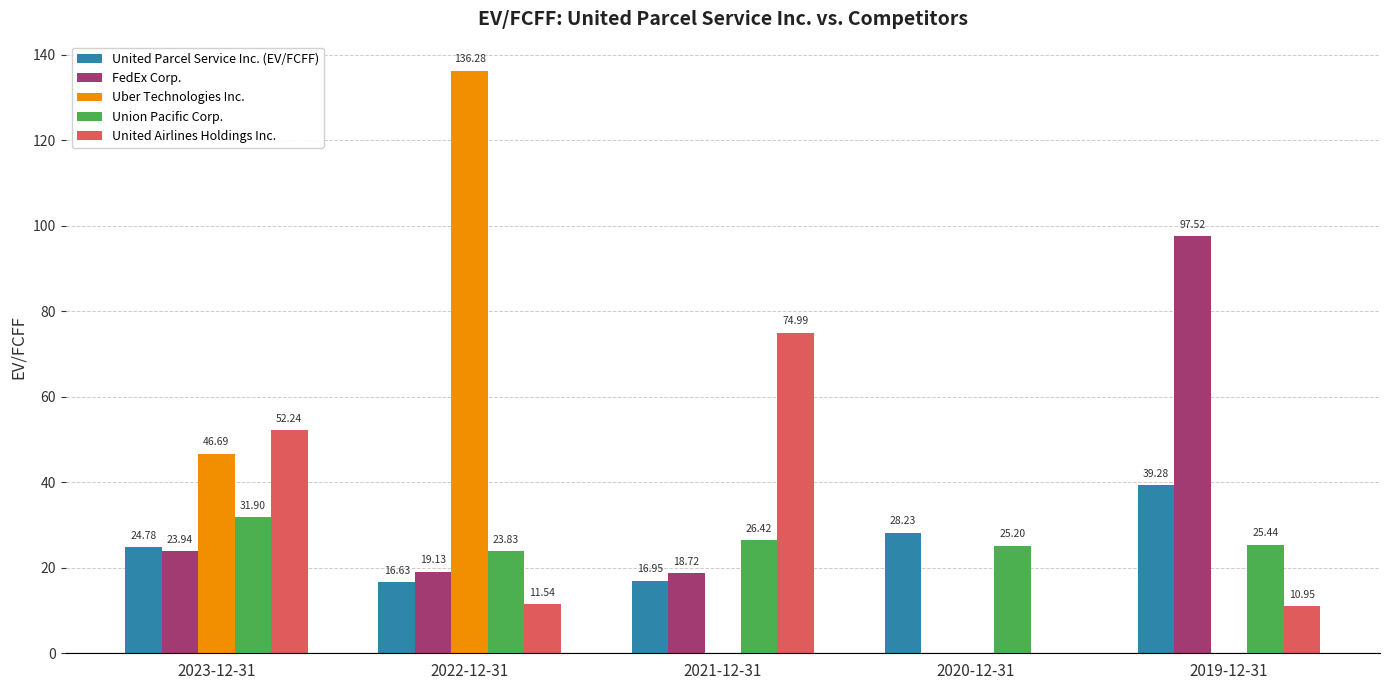

Which series has the largest total across all categories?

Uber Technologies Inc.